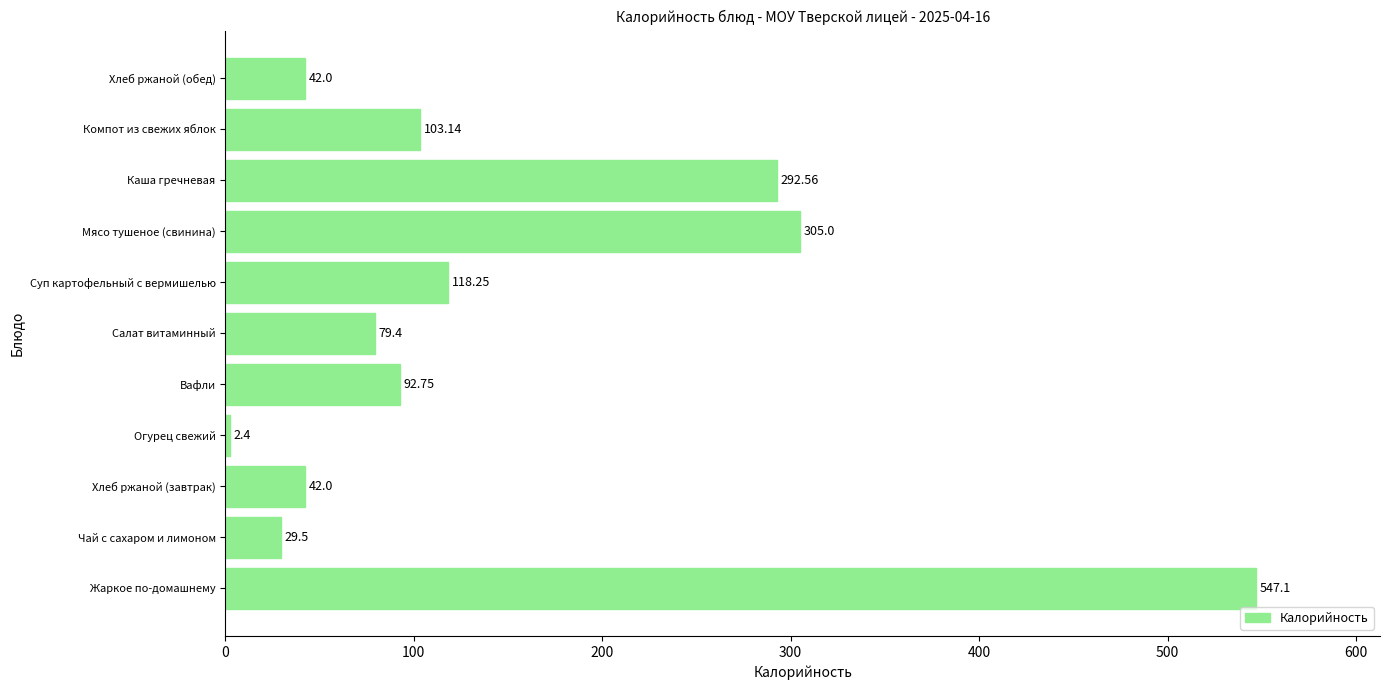

At which category does the chart reach its peak across all series?

Жаркое по-домашнему